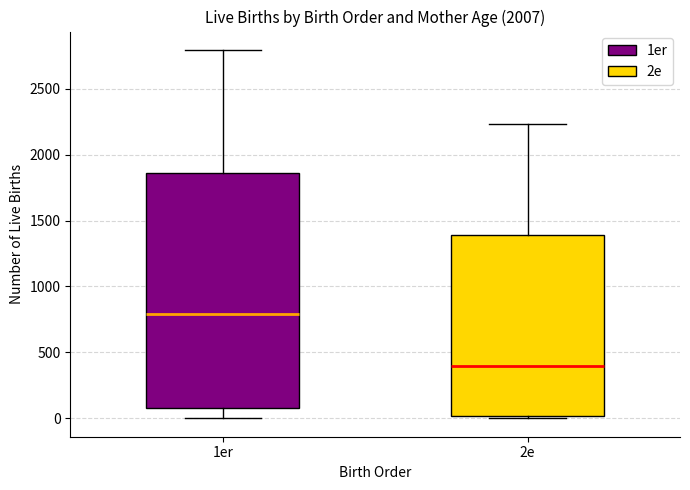

Reading left to right, read every box against the y-axis: the position of its median line, the range the box covers, and the ends of its whiskers. The values are not printed on the chart, so give them approximately, as read against the axis.

1er: median 800, box 100 to 1850, whiskers 0 to 2800
2e: median 400, box 0 to 1400, whiskers 0 (just below the box's lower edge) to 2250